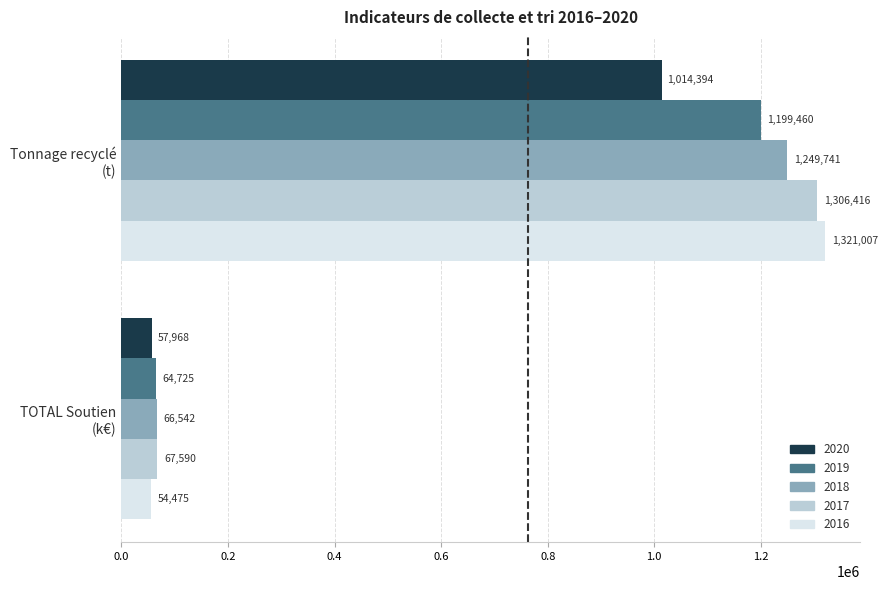

List the series in order of their peak value, lowest first.

2020, 2019, 2018, 2017, 2016